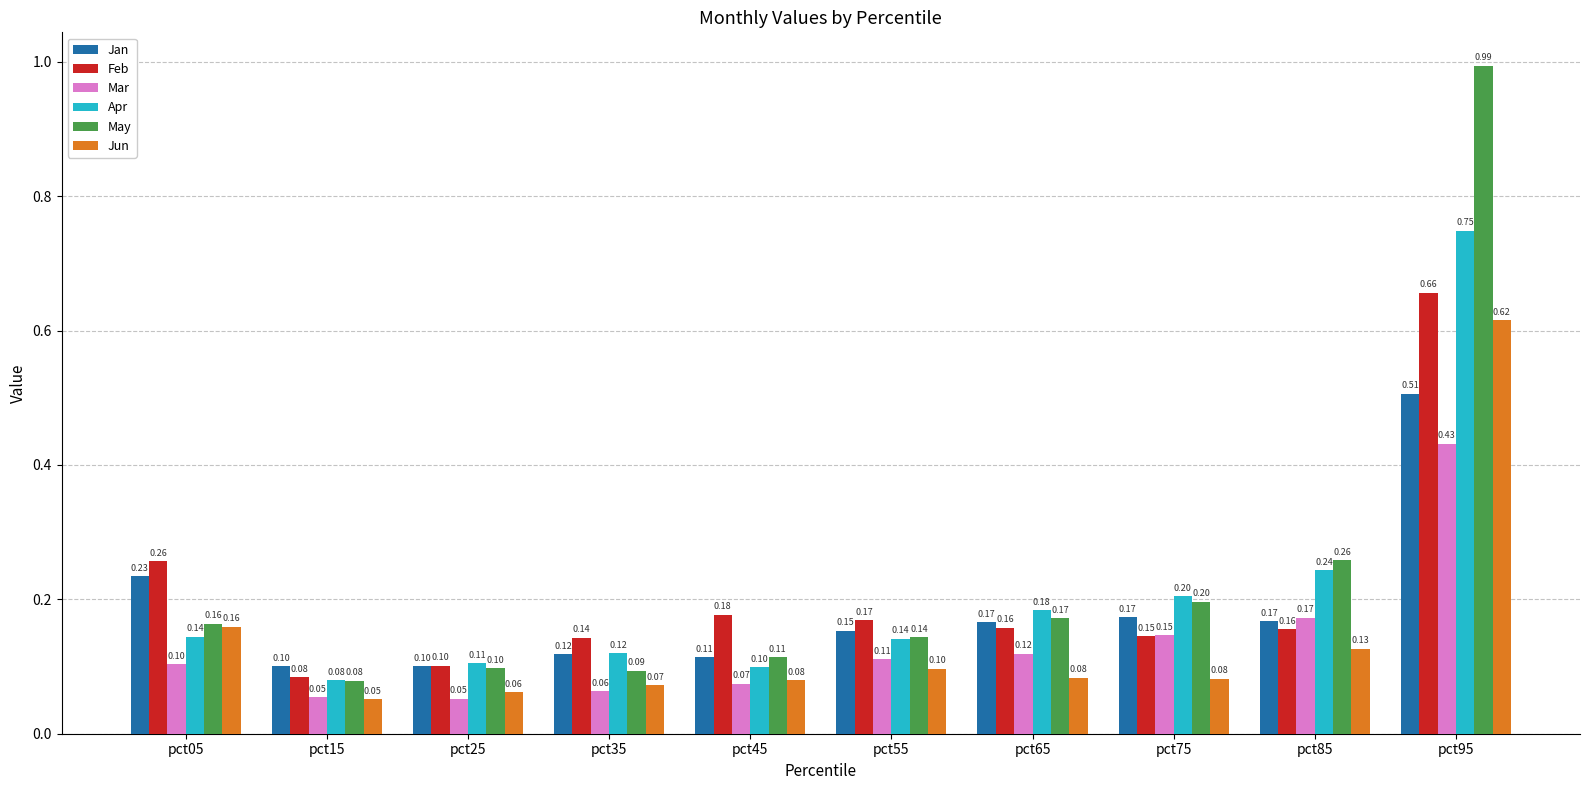

Does the chart contain stacked bars?

No